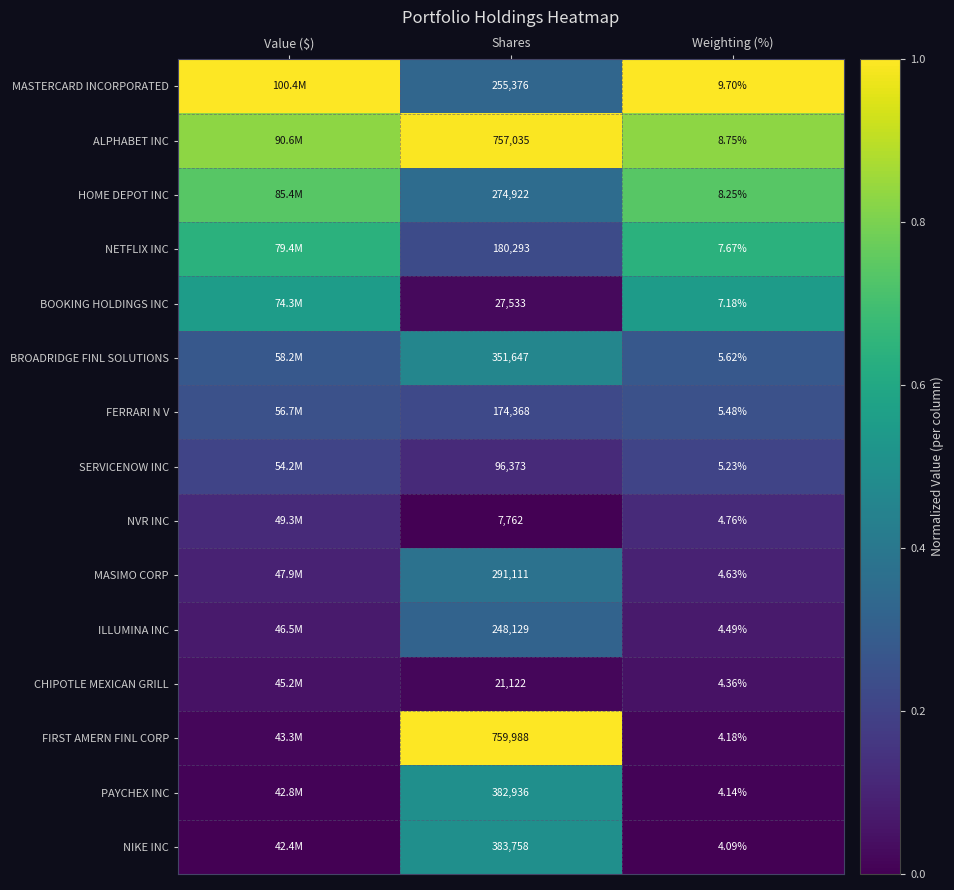

Which series changed the most between Shares and Weighting (%)?

FIRST AMERN FINL CORP